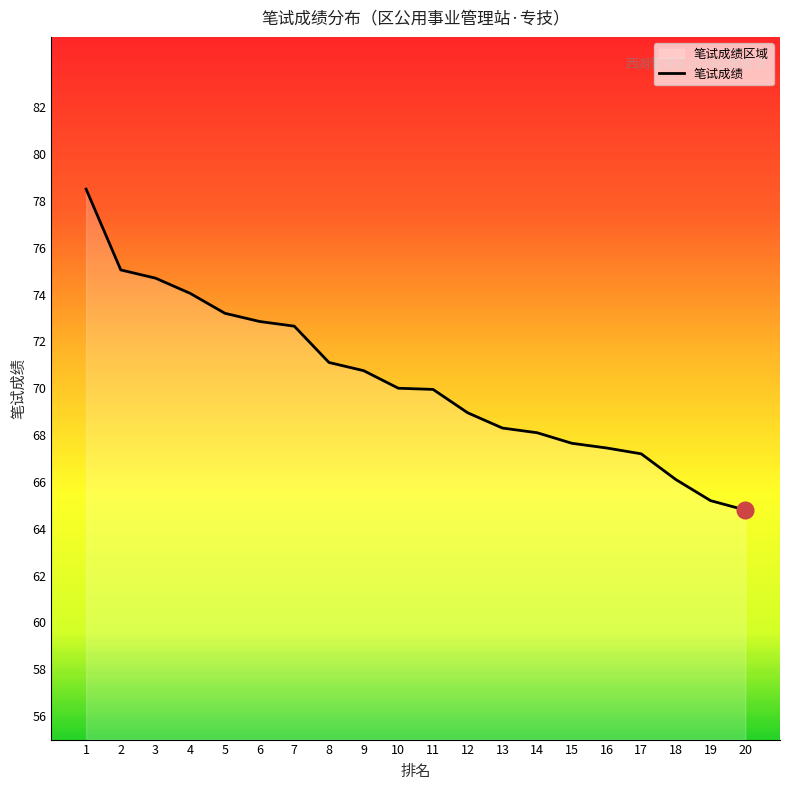

Is it true that the value at 14 is 30.0?

False